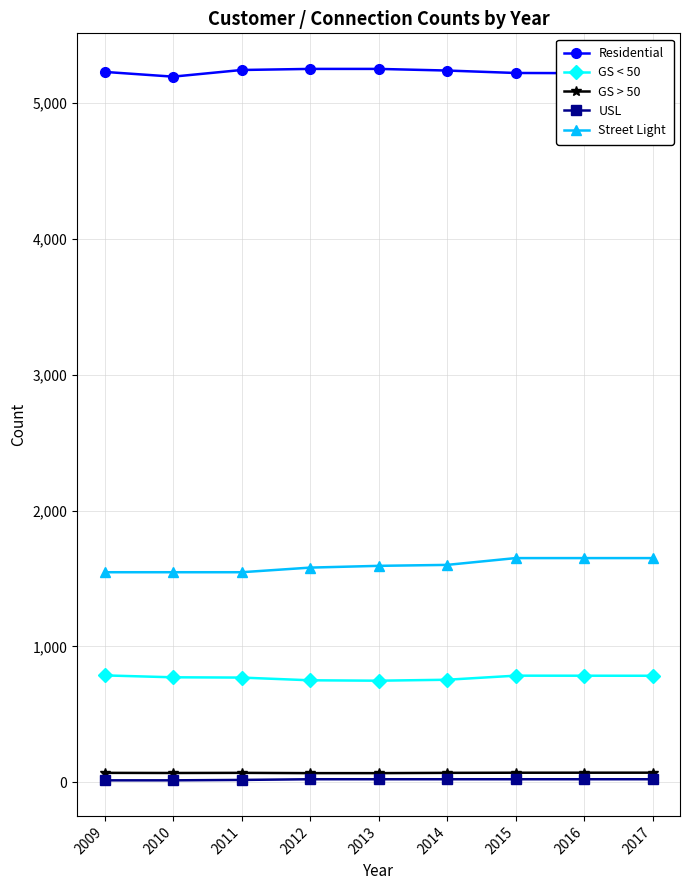

What is the value of the USL point at the 3rd from the left?

18.0